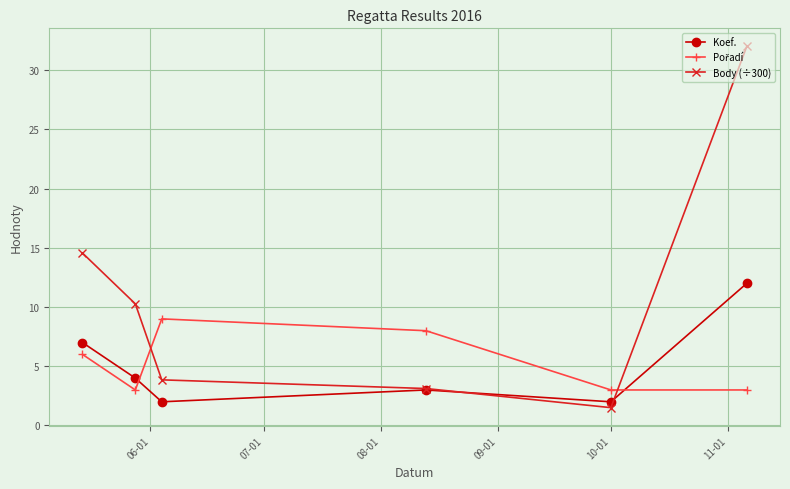

Which series has the widest spread of values?

Body (÷300)